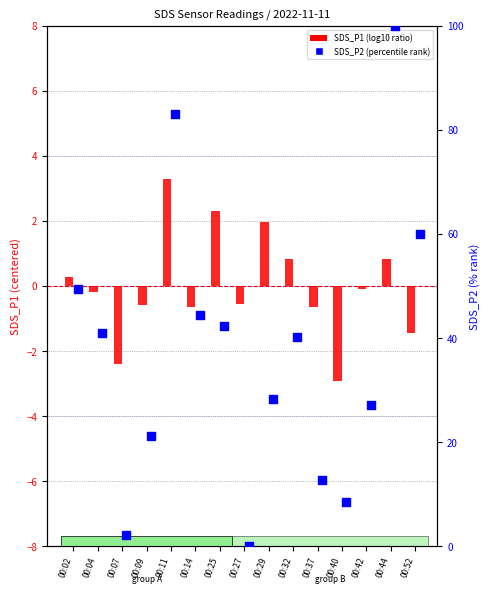

At how many categories does at least one series exceed 45?

4